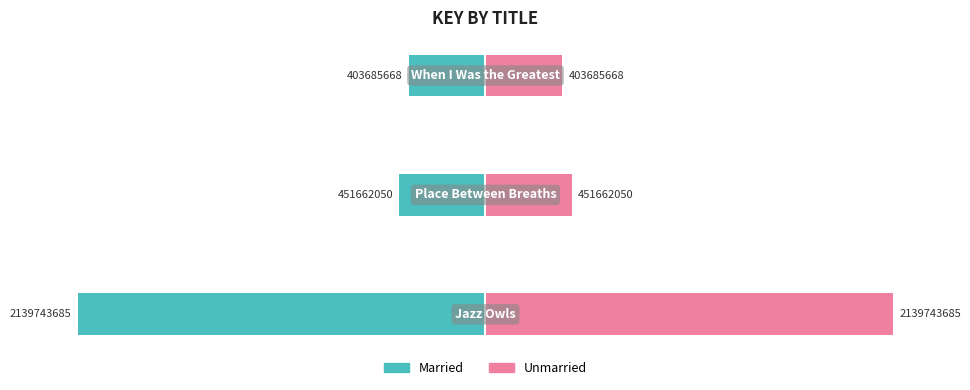

Rank the series by their average value, from lowest to highest.

Married, Unmarried